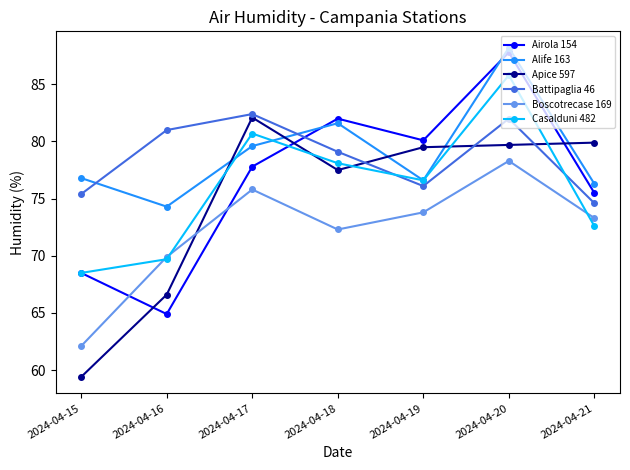

What is the difference between the highest and lowest values at 2024-04-18?

9.7